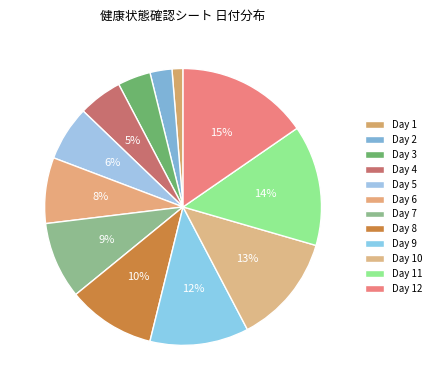

Is there a majority slice in this chart?

No